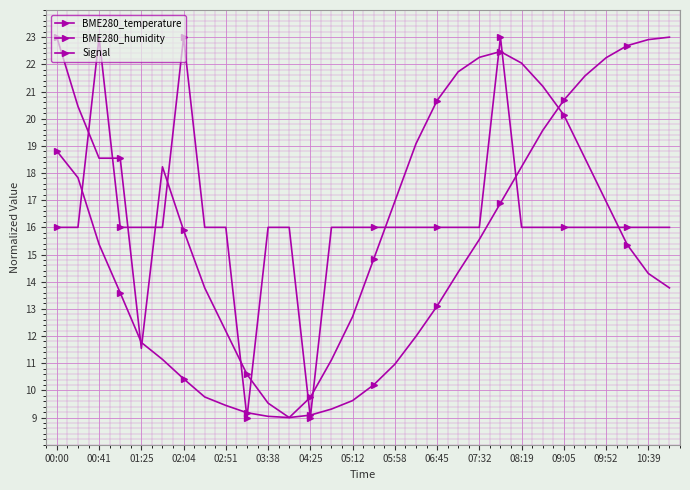

At which category is the sum across all series the highest?

21